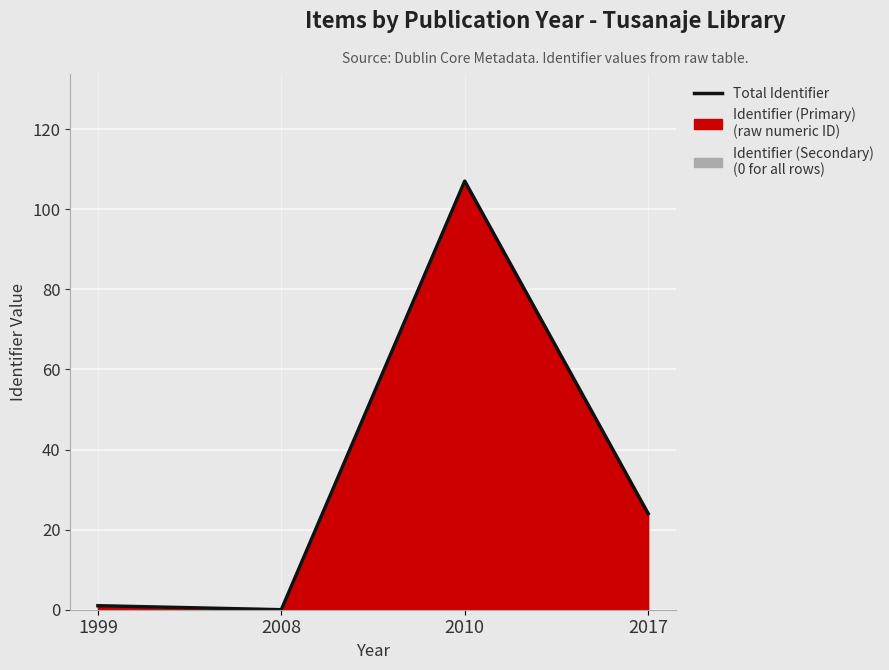

How many positive values are there?

3